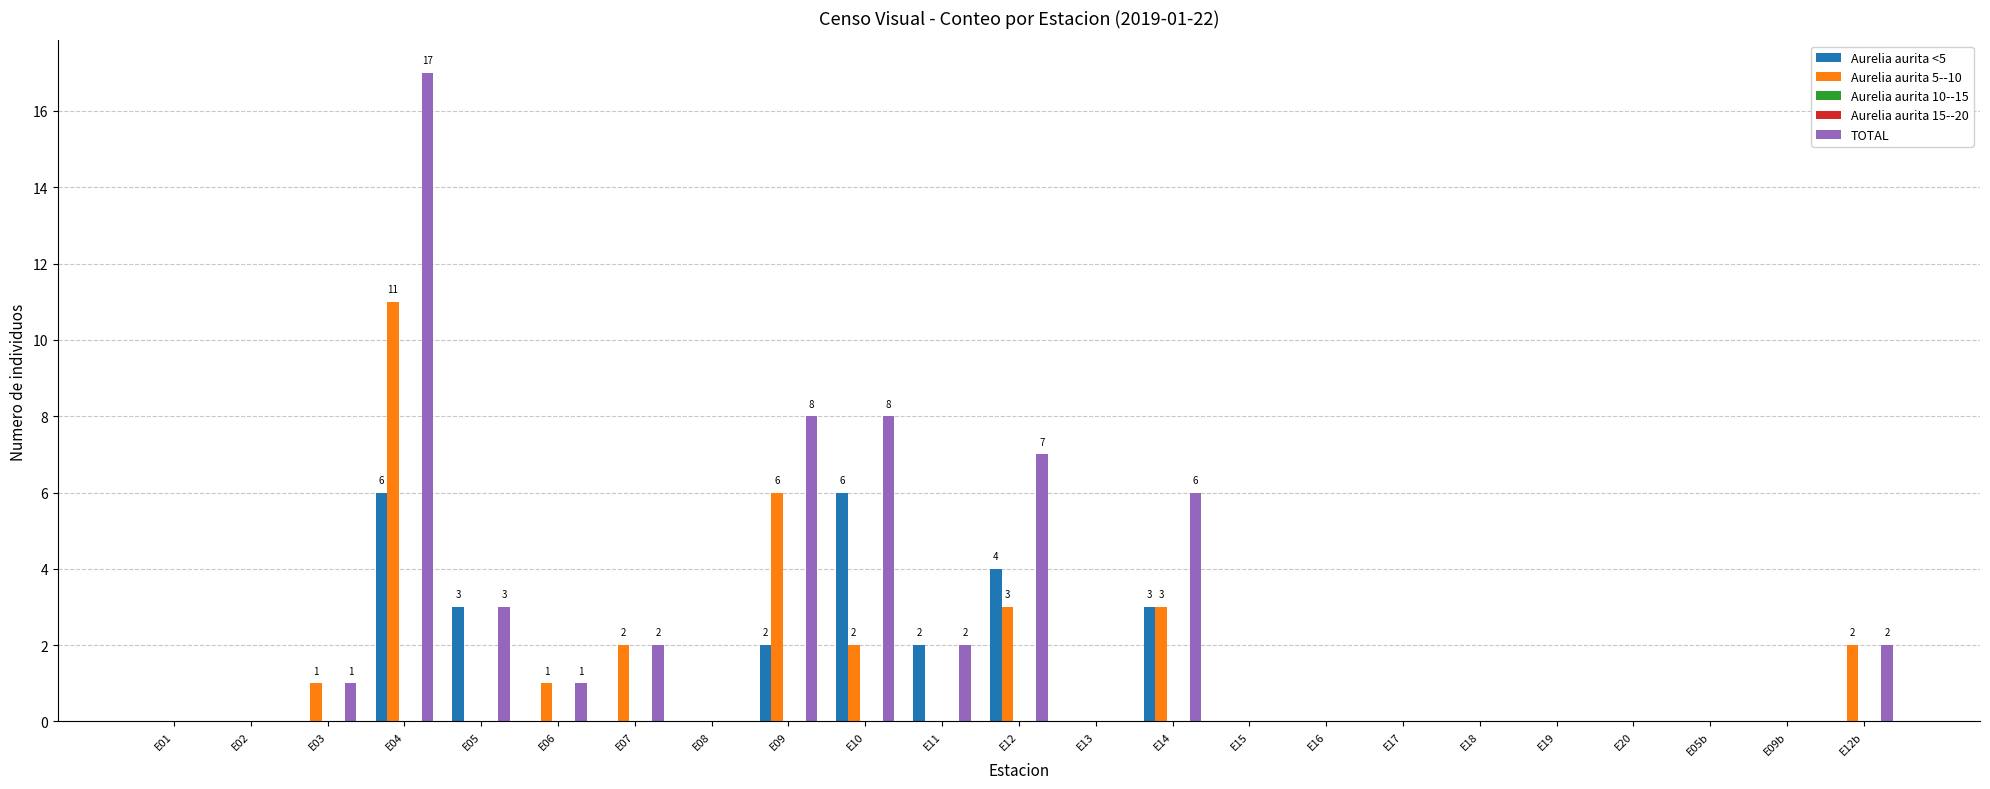

At which label is Aurelia aurita 10--15 closest to 0?

E01